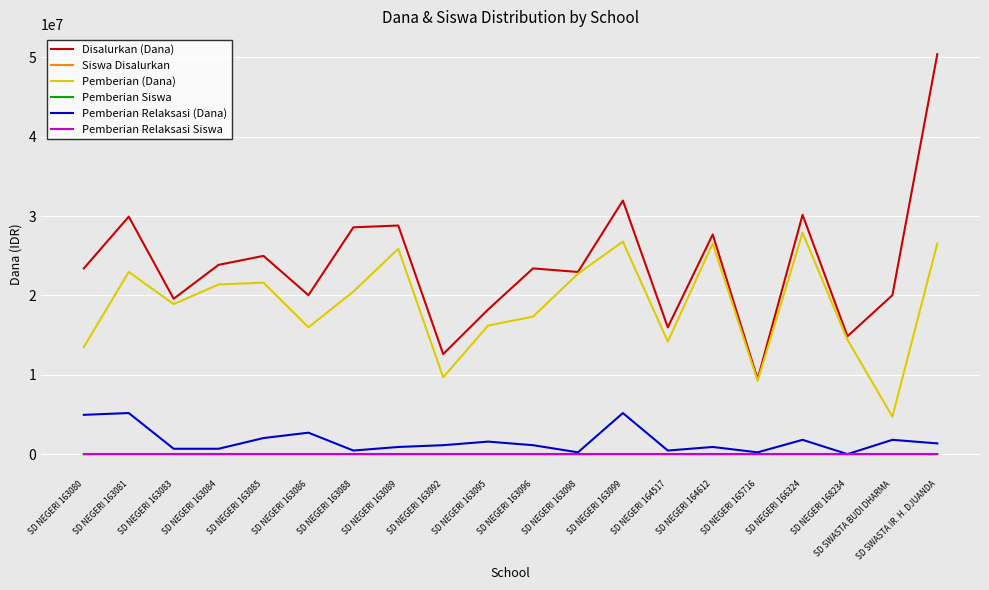

Where is the first local maximum for Pemberian (Dana)?

SD NEGERI 163081